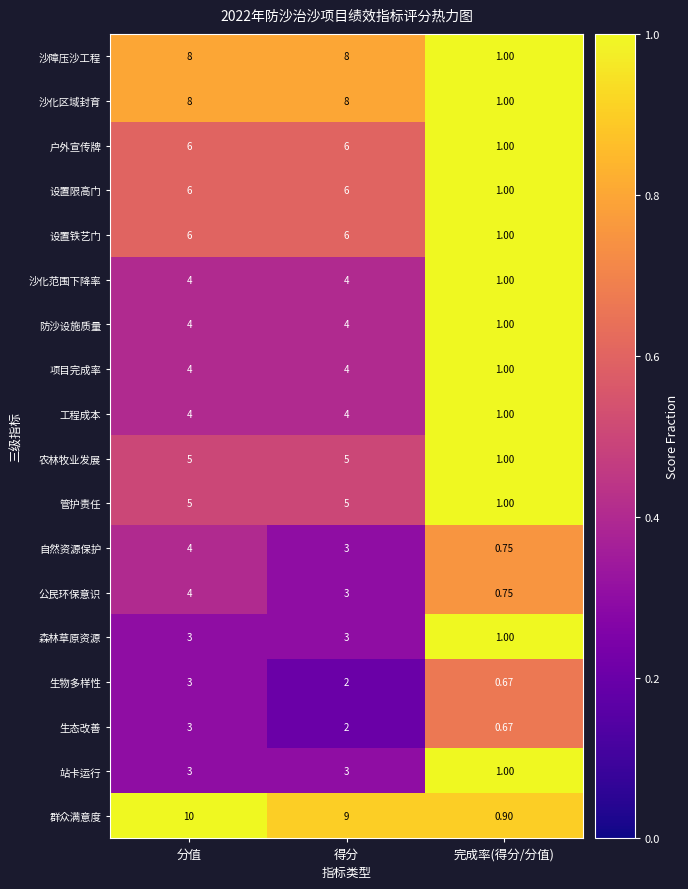

Which series has the widest spread of values?

群众满意度